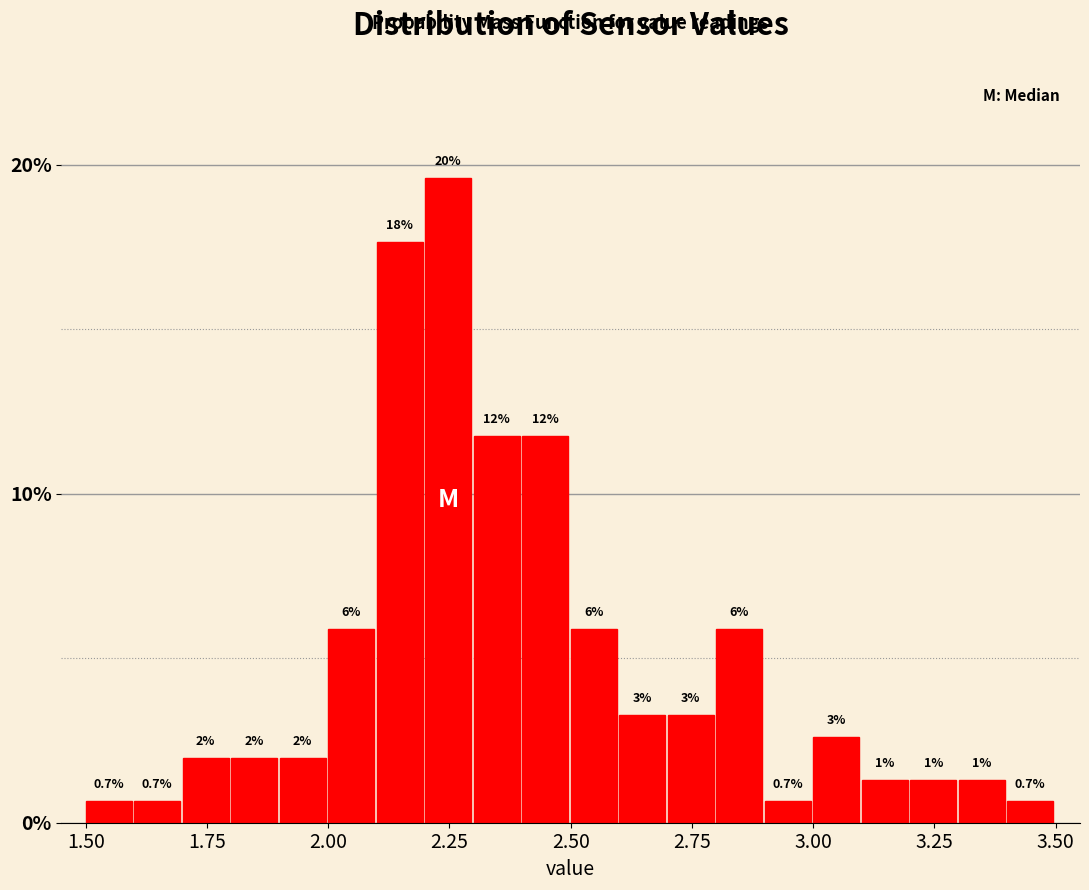

Read against the x-axis, roughly where is the centre of the tallest bar?

2.25